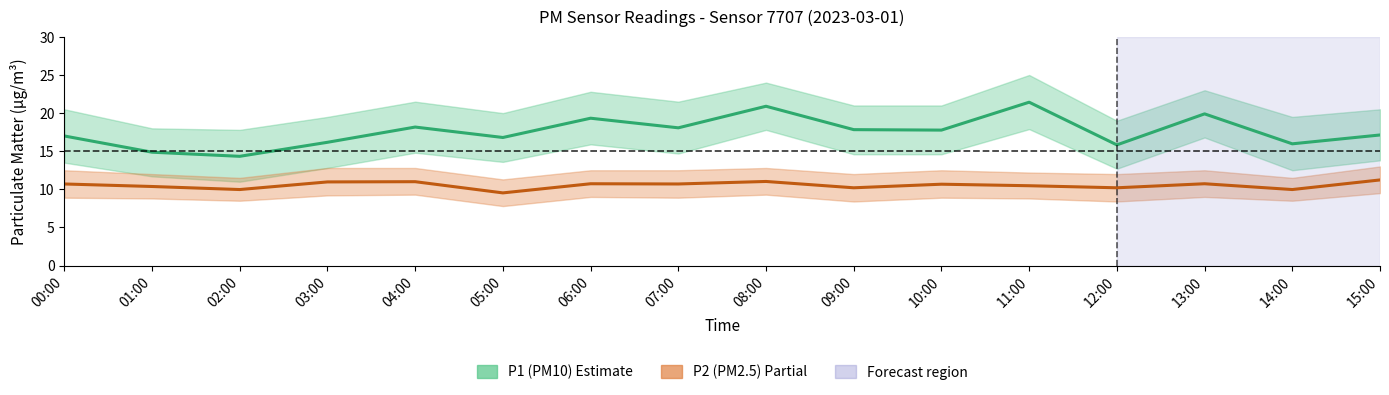

Which category has the lowest value in the P1 (PM10) series?

02:00